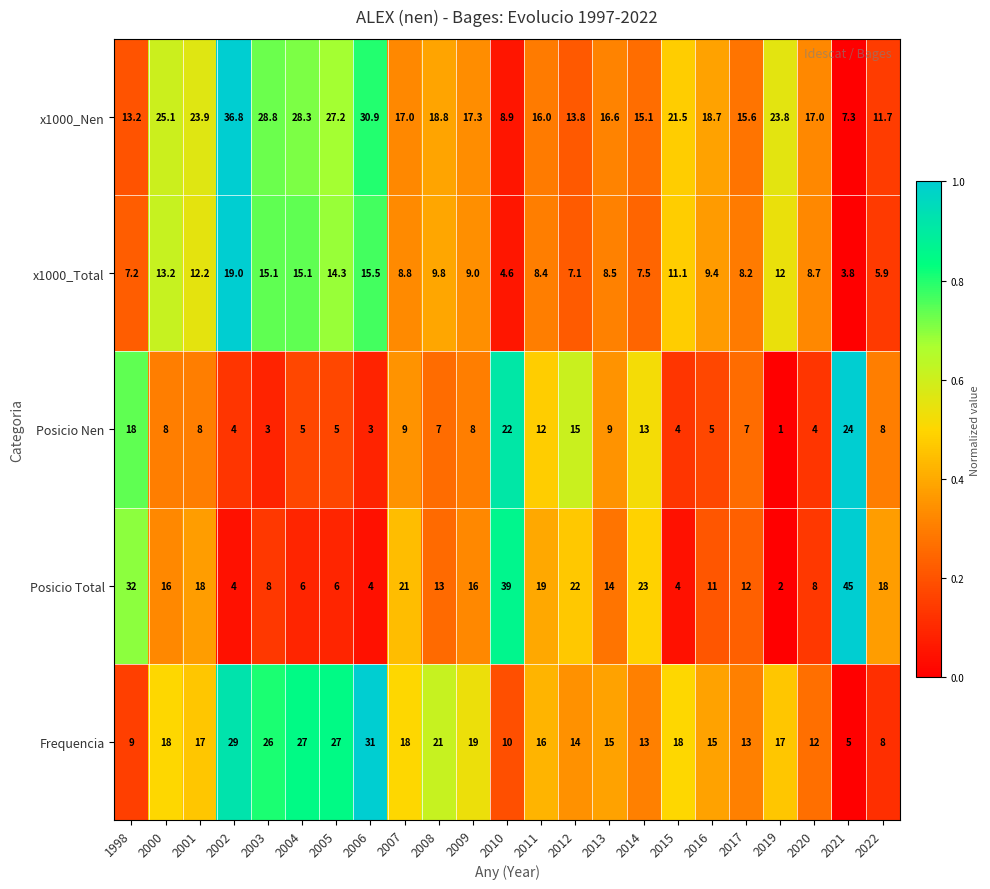

Where is x1000_Total nearest to the value 11?

2015